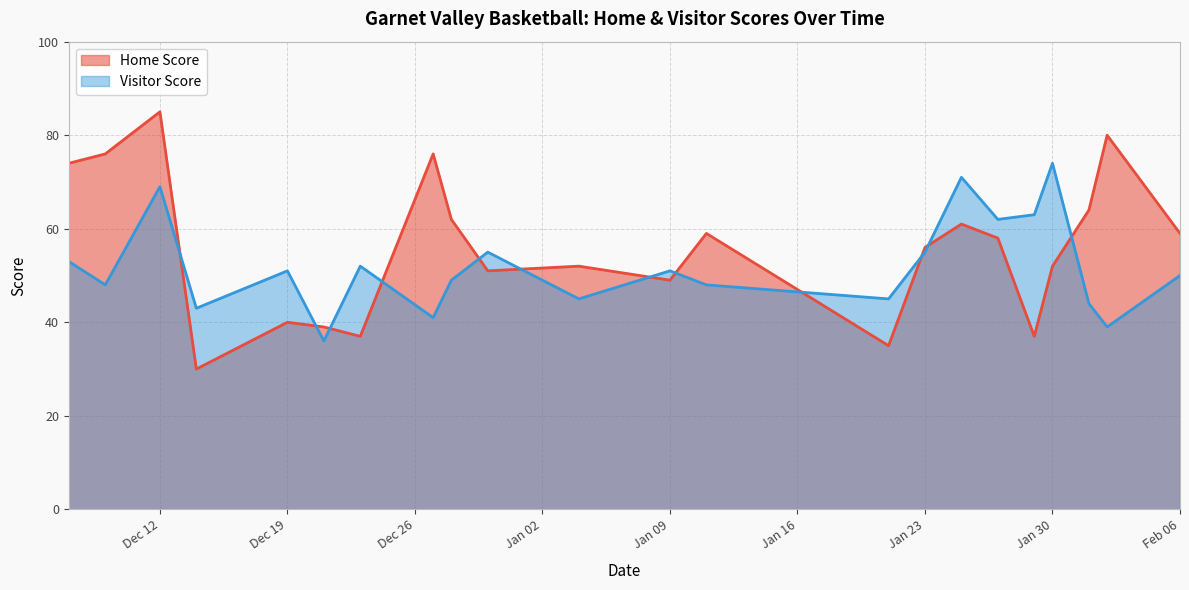

What is the value of the Home Score point at the 21st from the left?

80